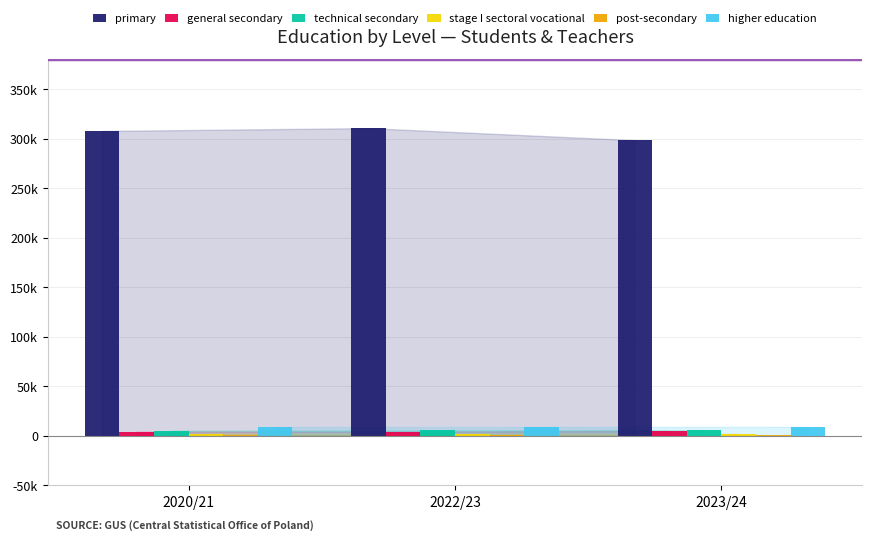

What position from the left is 2020/21?

1